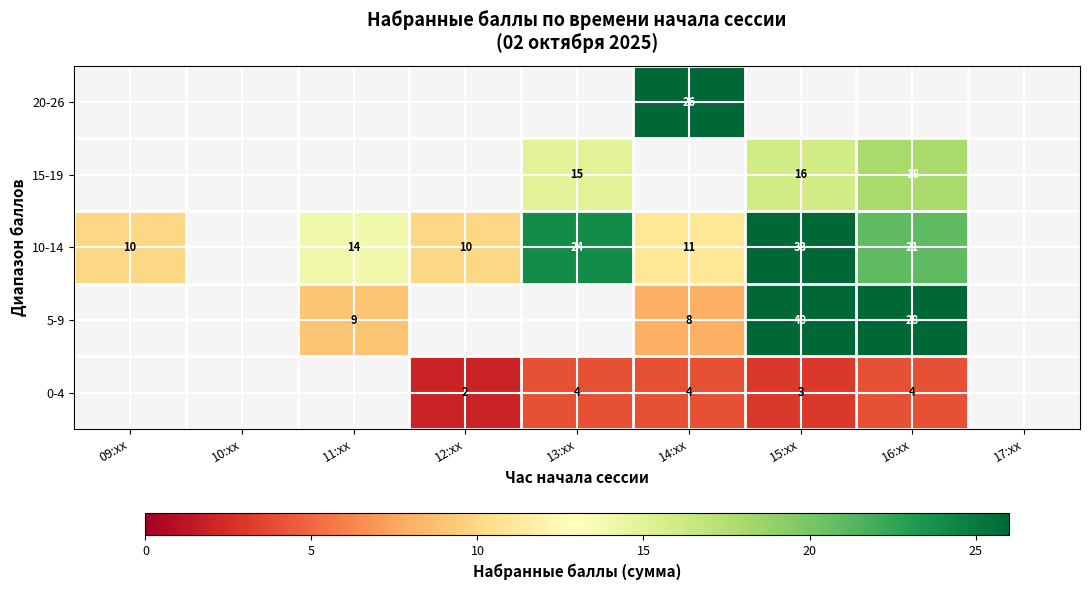

Is it true that 10-14 equals 11 at 14:xx?

True